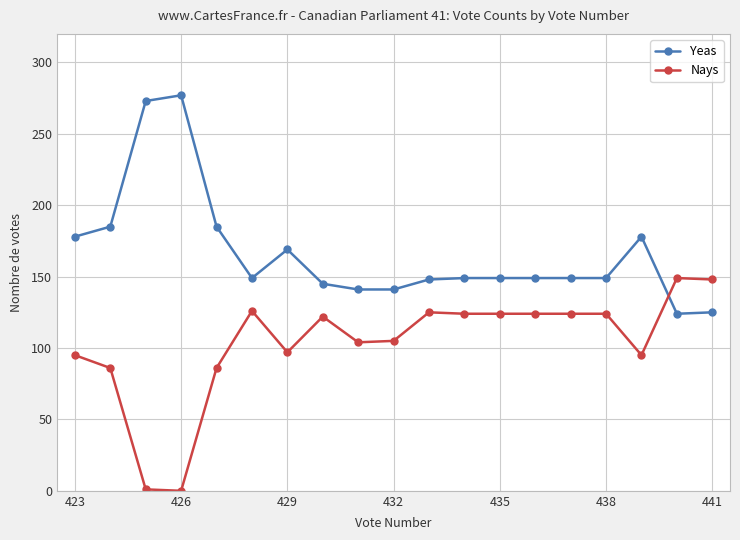

Which series has the largest total across all categories?

Yeas